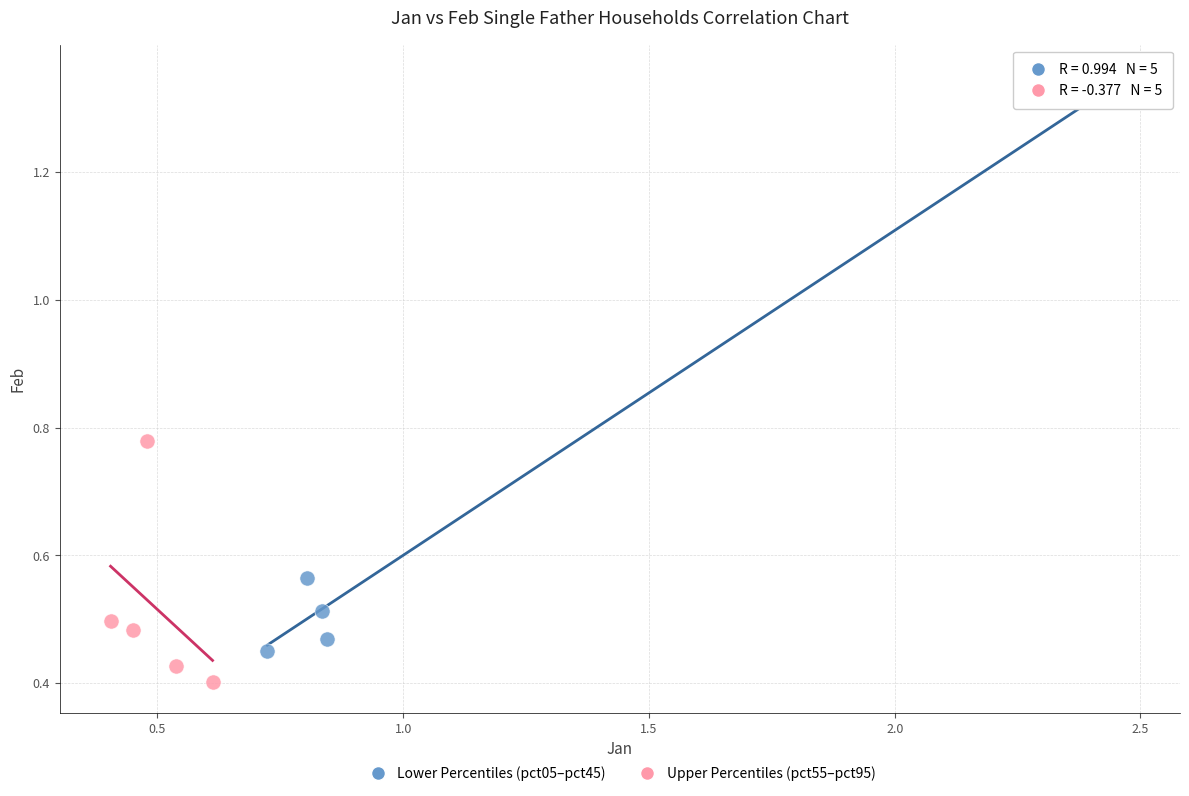

Which series reaches the maximum Y coordinate?

Lower Percentiles (pct05–pct45)